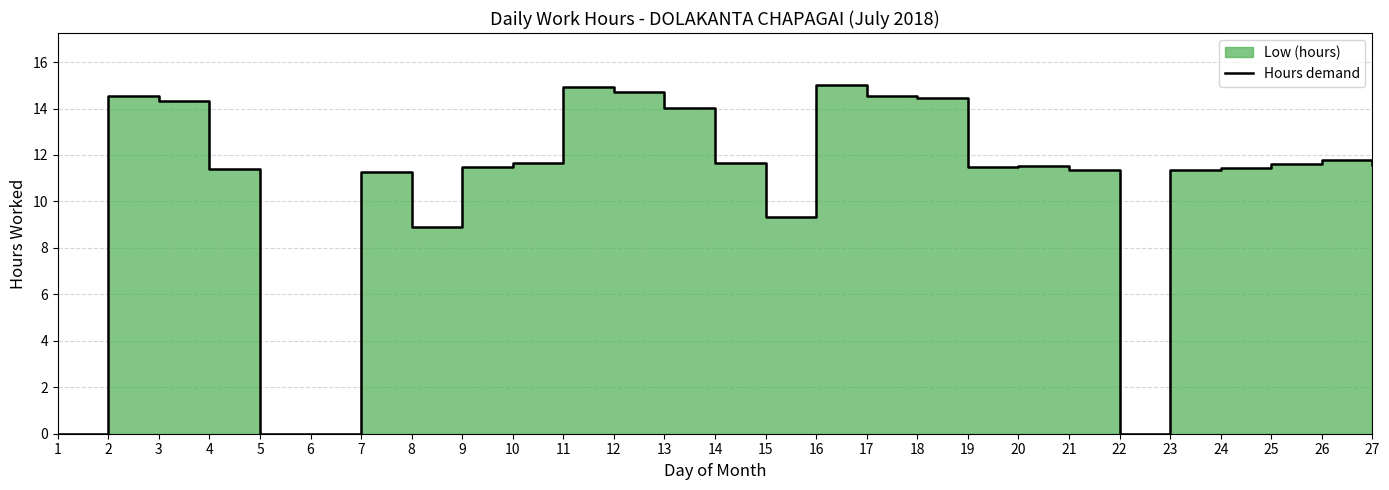

Which label corresponds to the smallest value in the chart?

1